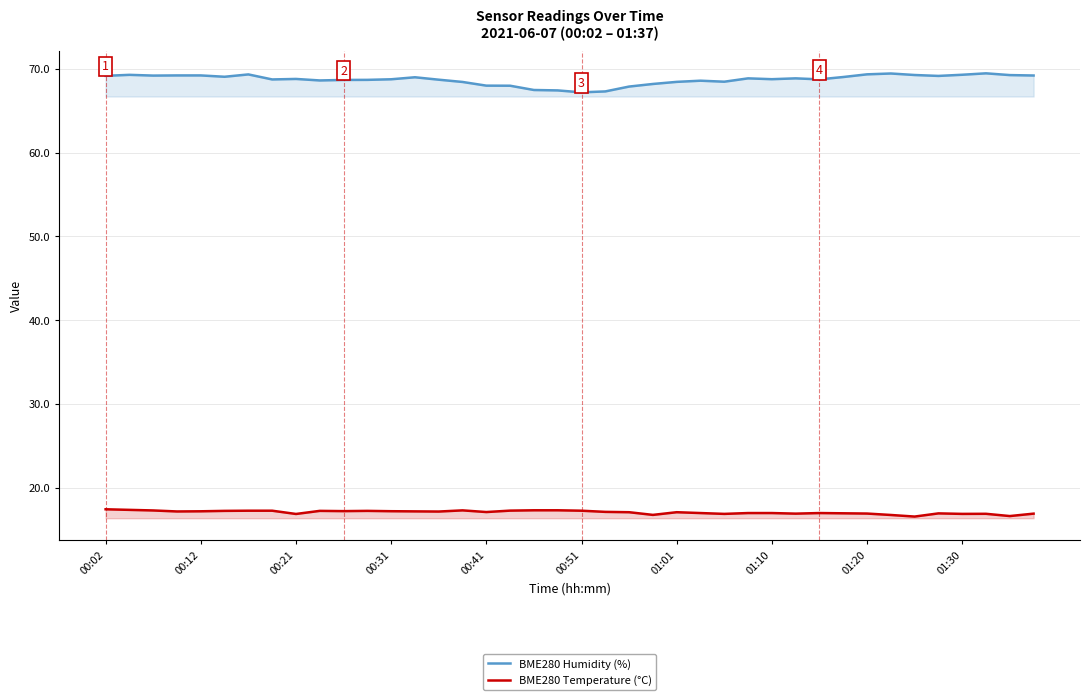

How many interior local valleys does the BME280 Humidity (%) series have?

9